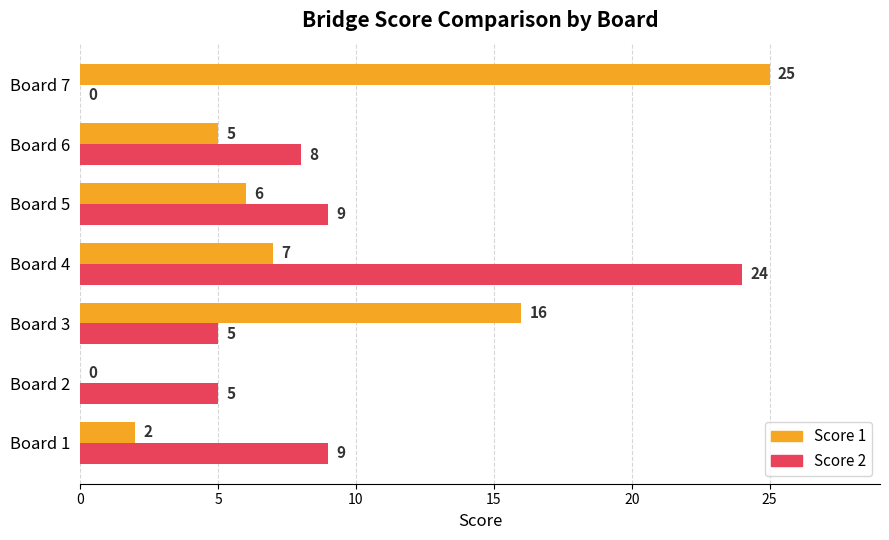

What is the sum of all Score 1 values?

61